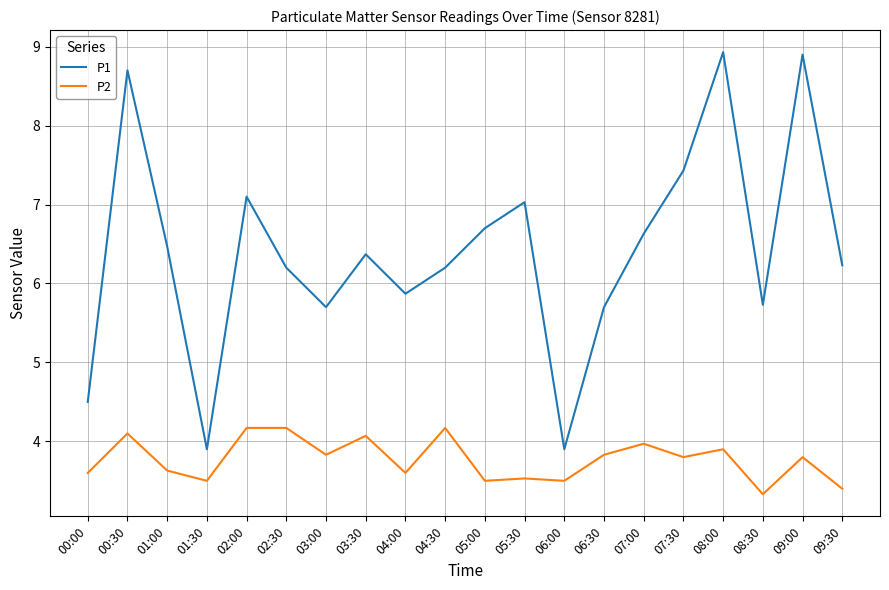

What is the highest value of the P1 series?

8.9